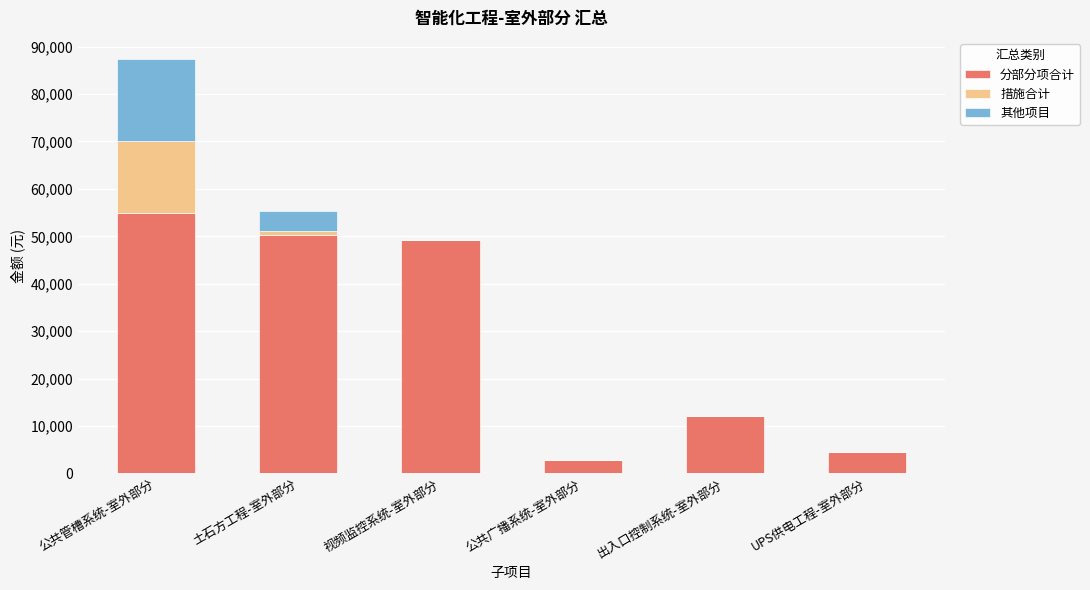

At which label does 分部分项合计 reach its peak?

公共管槽系统-室外部分